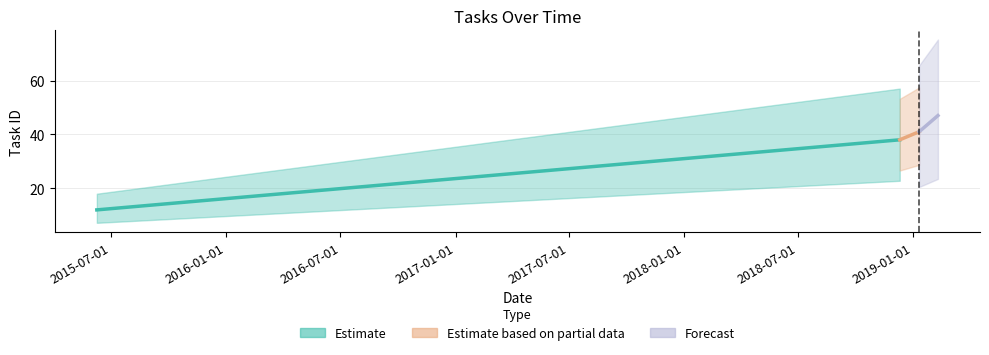

What is the difference between the values at 2018-12-11 and 2019-02-10?

9